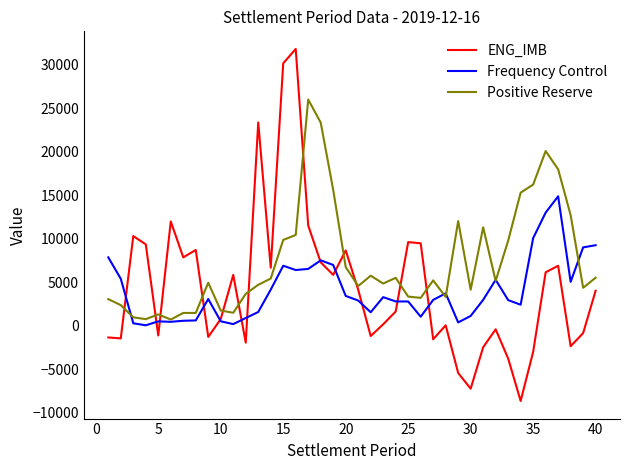

Which series has the largest range (max minus min)?

ENG_IMB